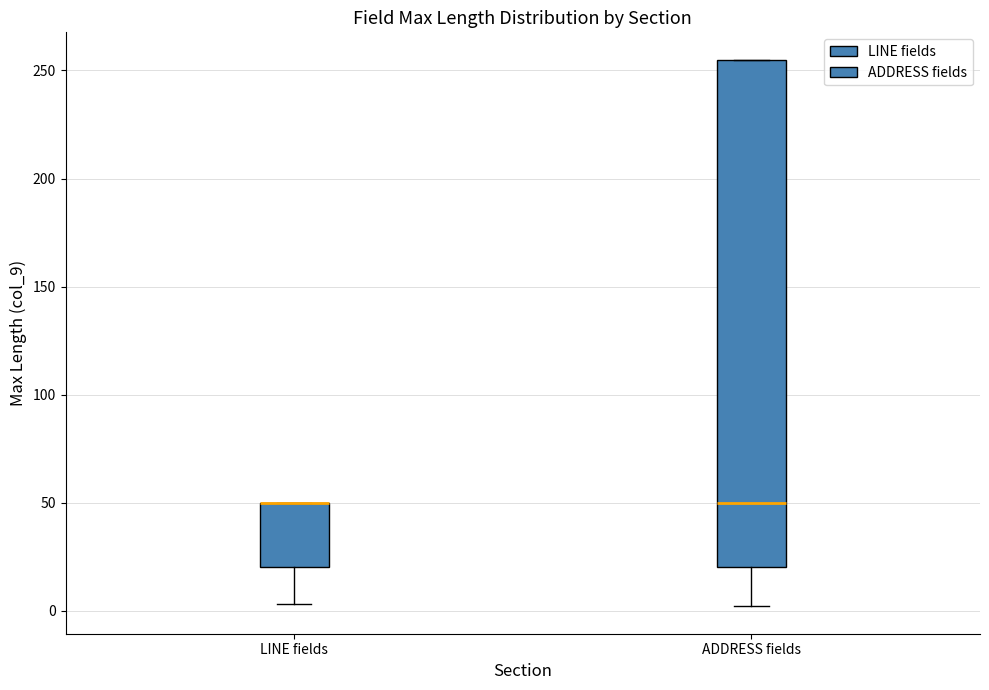

Which box is the tallest, from its lower edge to its upper edge?

ADDRESS fields